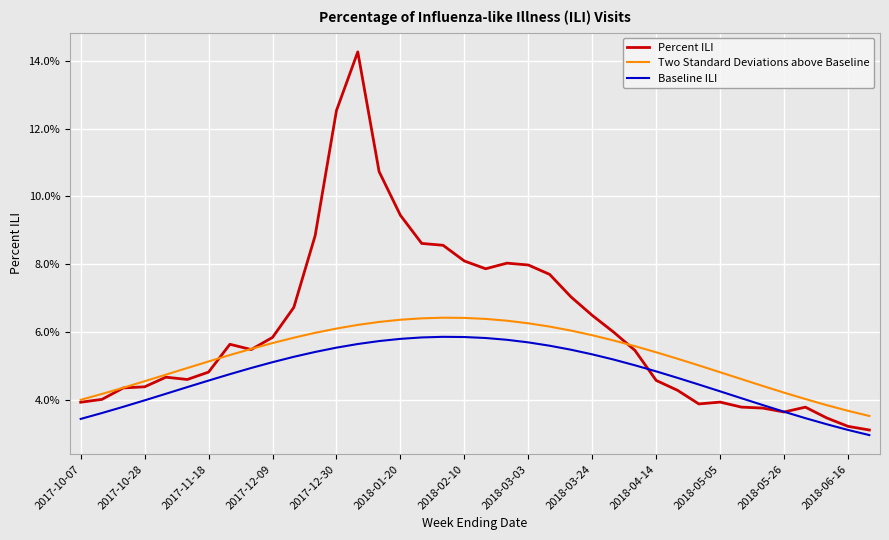

Rank the series by their maximum value, from highest to lowest.

Percent ILI, Two Standard Deviations above Baseline, Baseline ILI